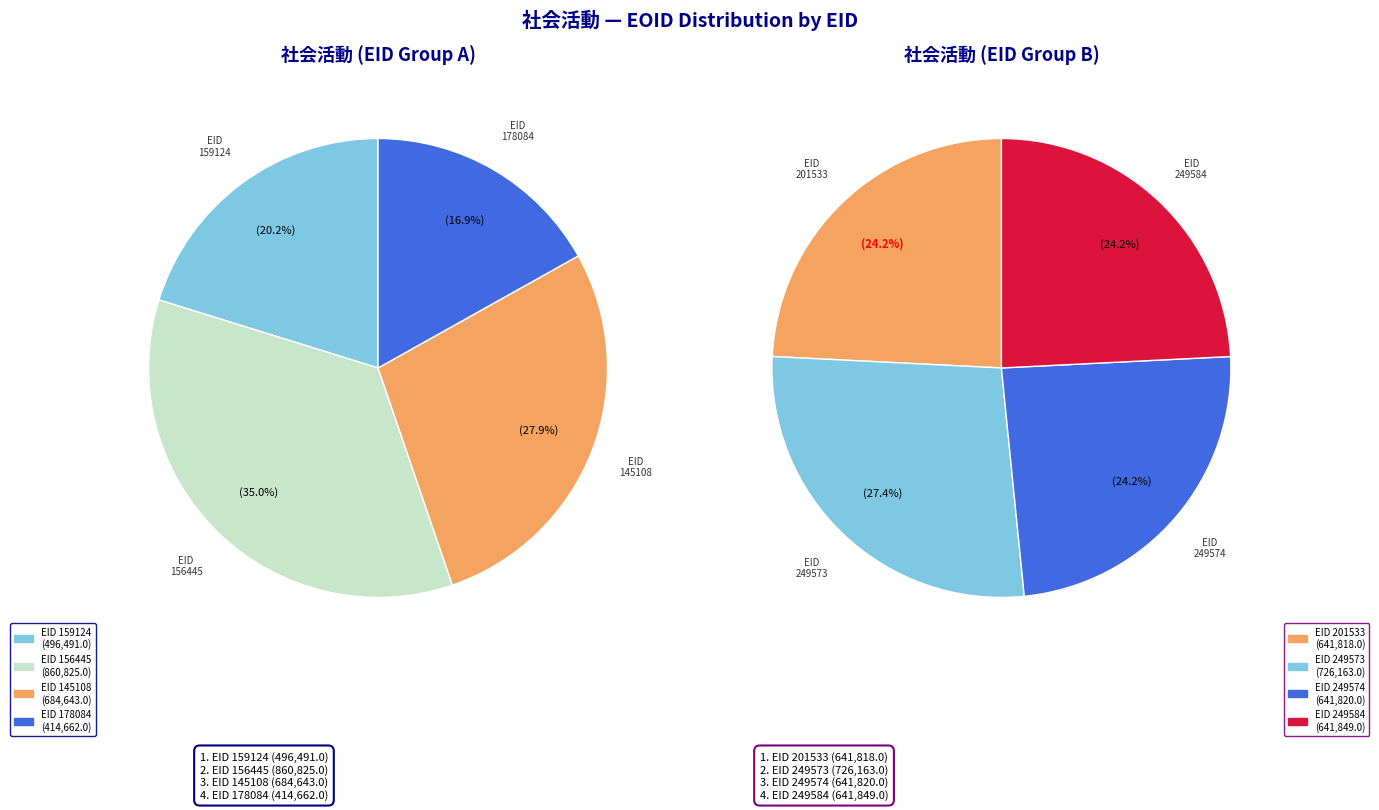

Which has a higher value, 156445 or 249574?

156445